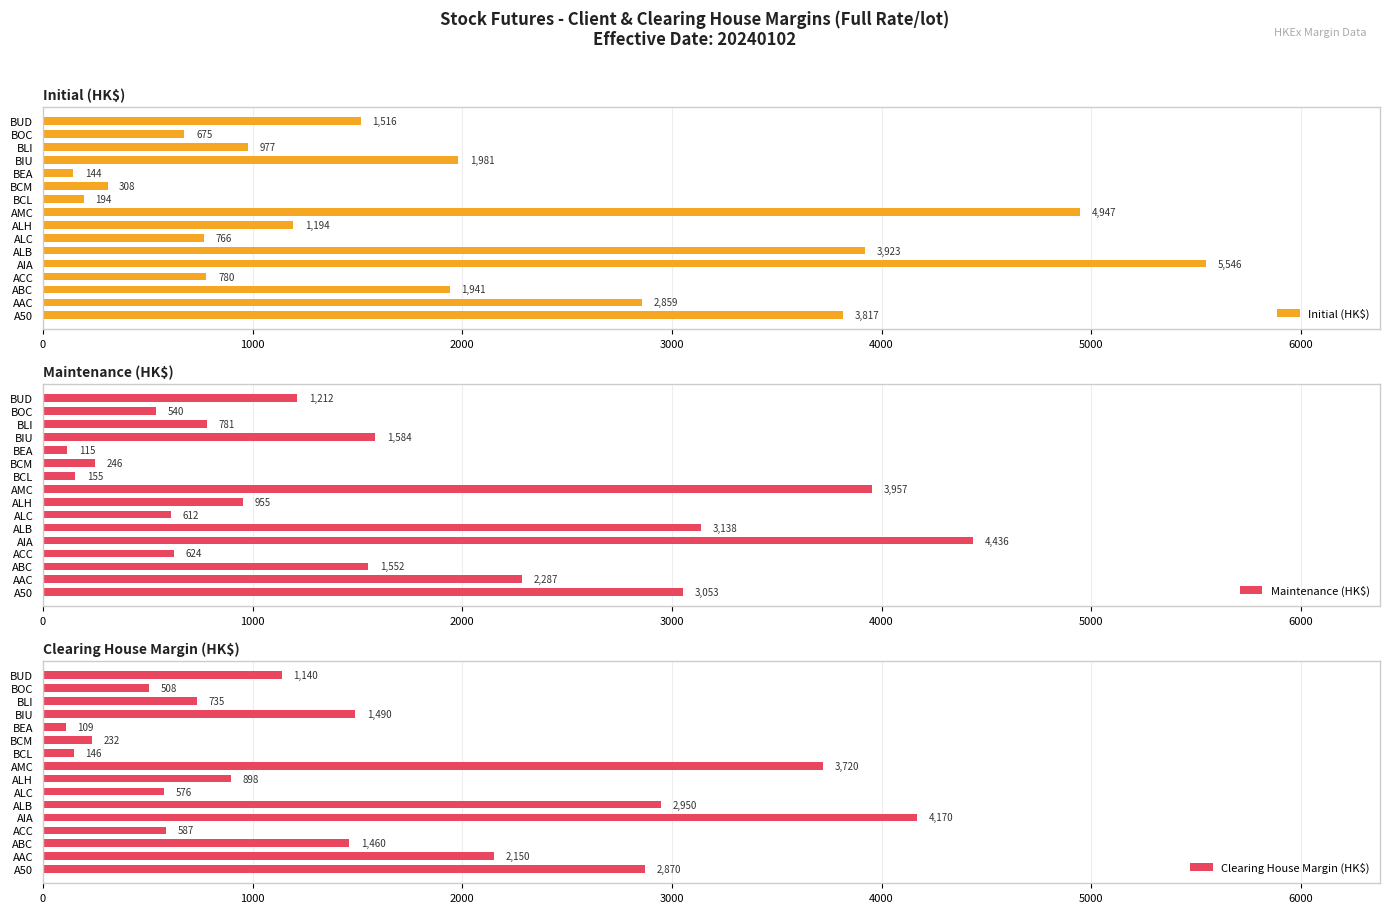

What is the average value of the Initial (HK$) series?

1973